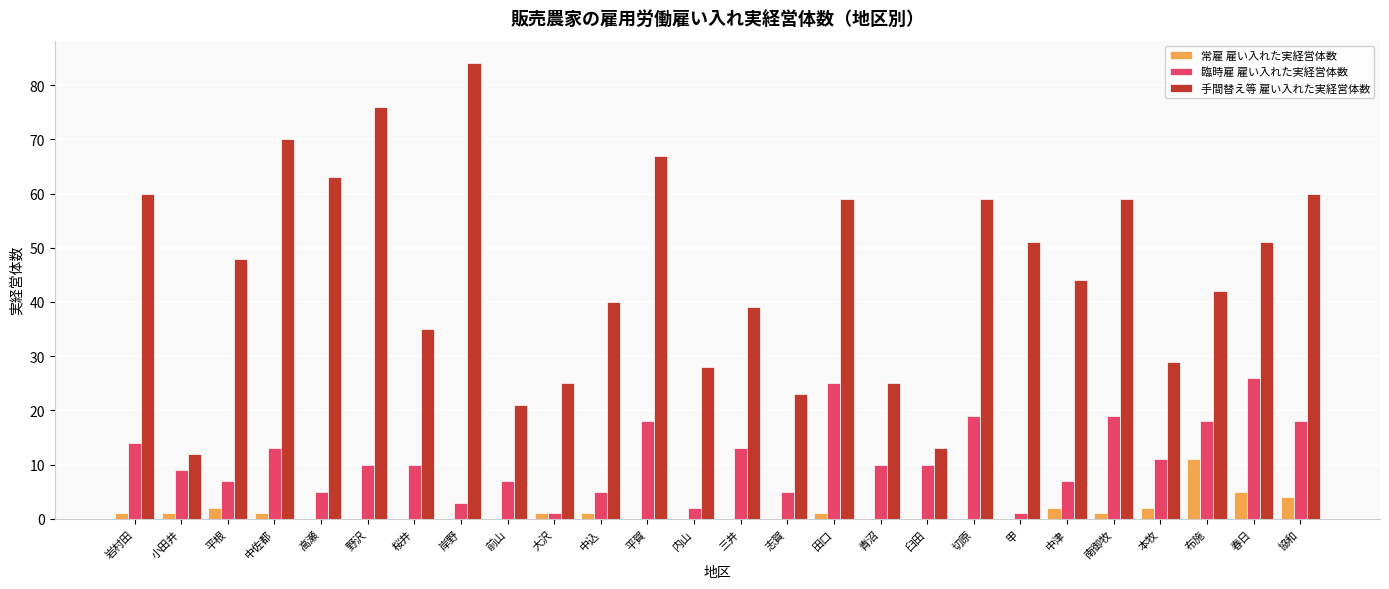

Are the bars grouped side by side (vs. stacked)?

Yes